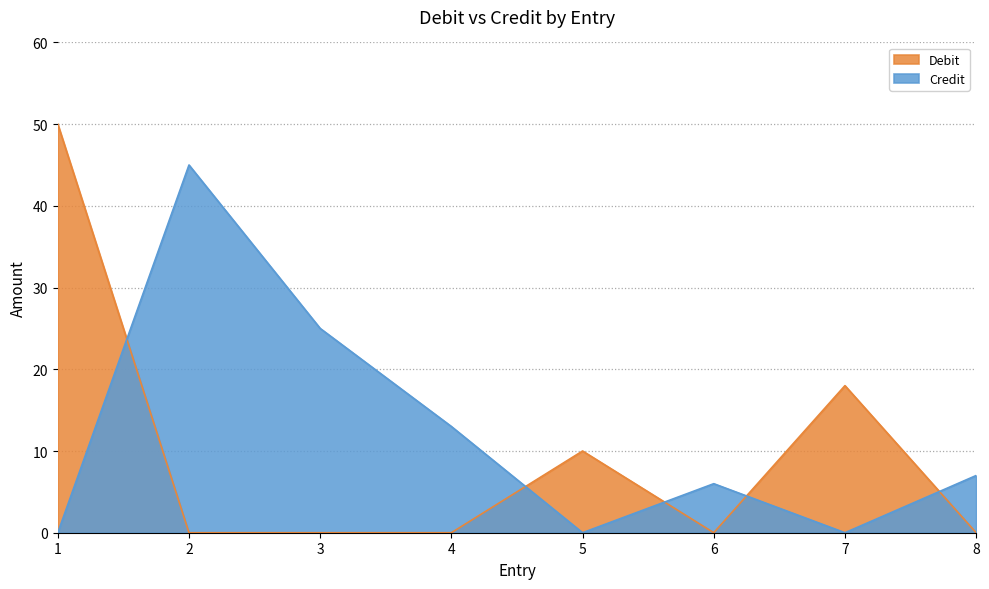

What is the spread (max minus min) of values at 4?

13